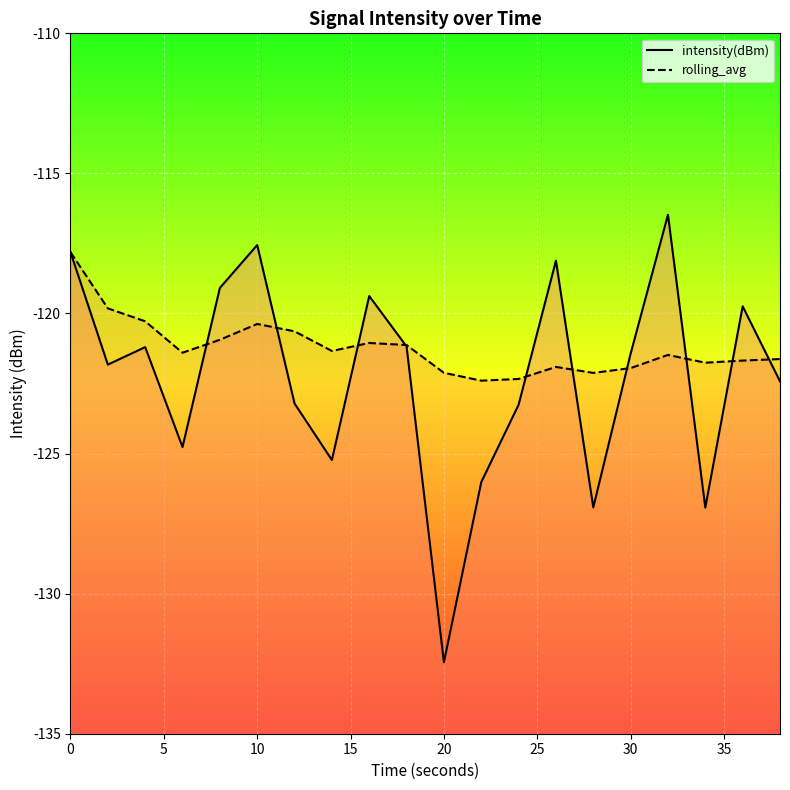

What is the label of the 20th point from the left?

19